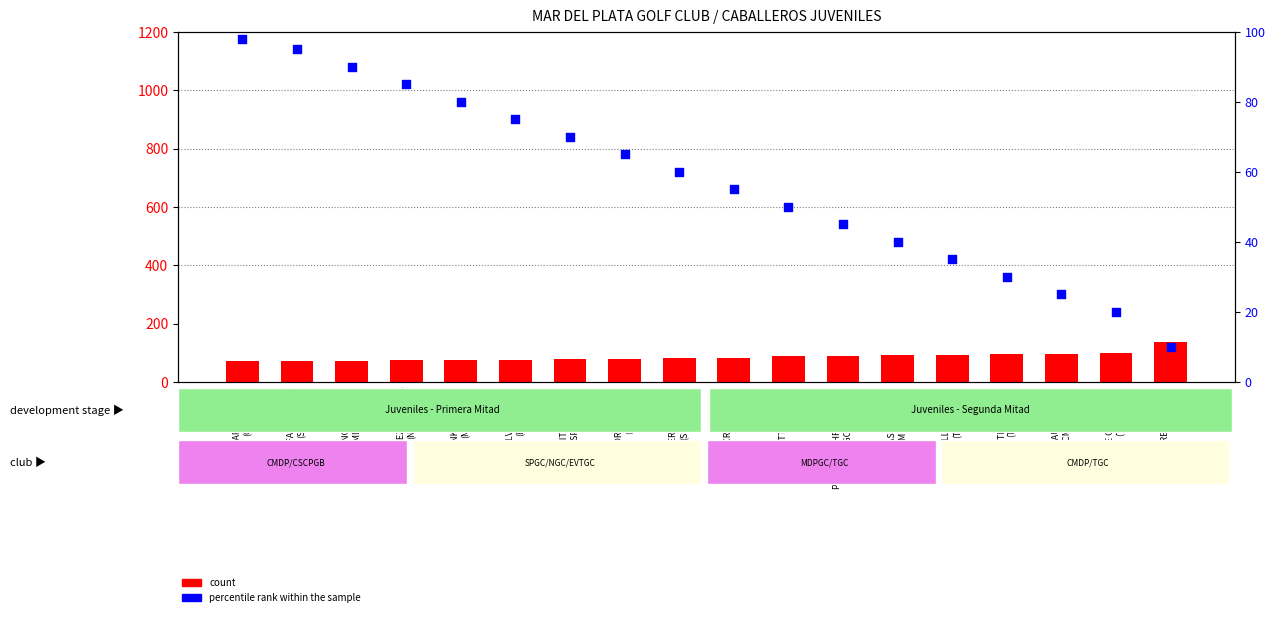

Is the value of percentile rank within the sample at HOPE CRISTOBAL
(TGC) greater than the value of count at CEJAS SANTIAGO
(MDPGC)?

No